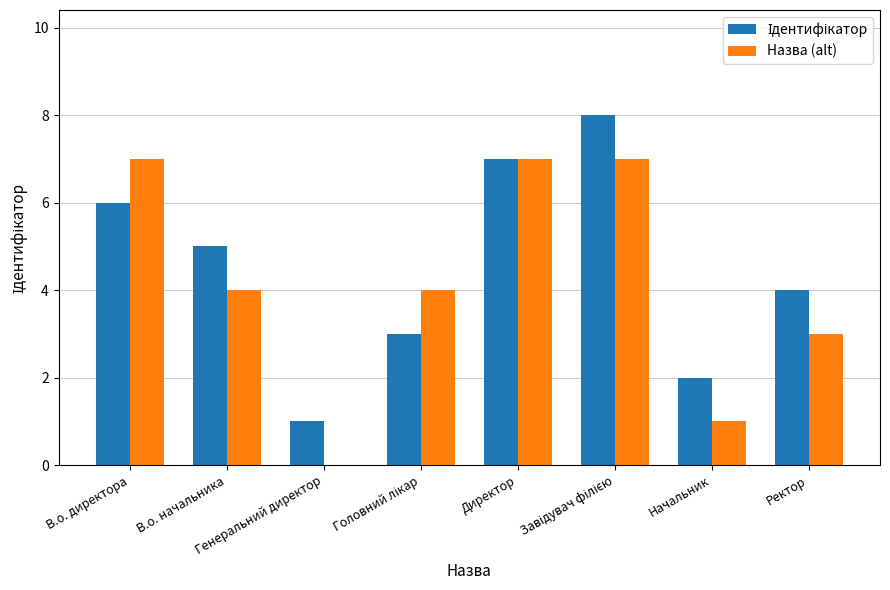

What is the sum of all Назва (alt) values?

33